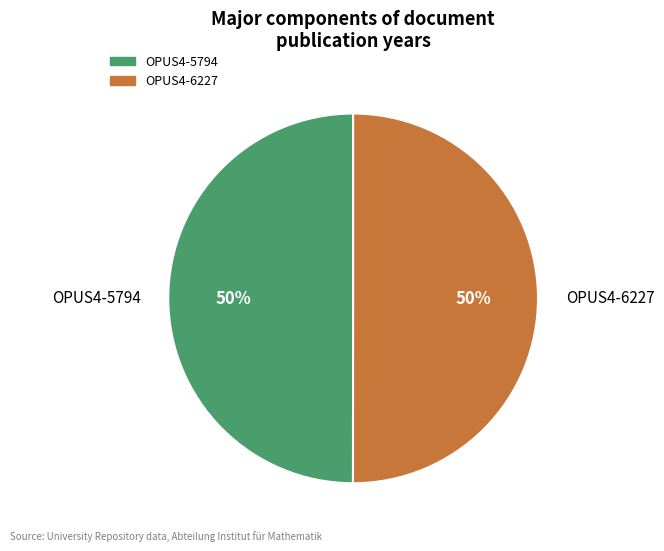

What percentage is the OPUS4-6227 slice, to the nearest percent?

50%